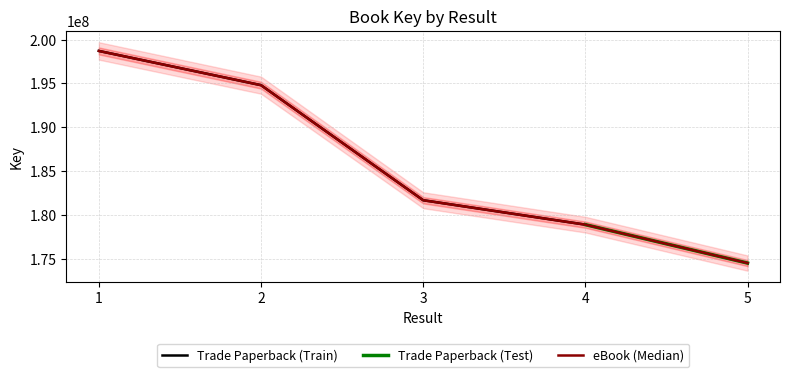

What is the value of the 4th point from the left?

178918385